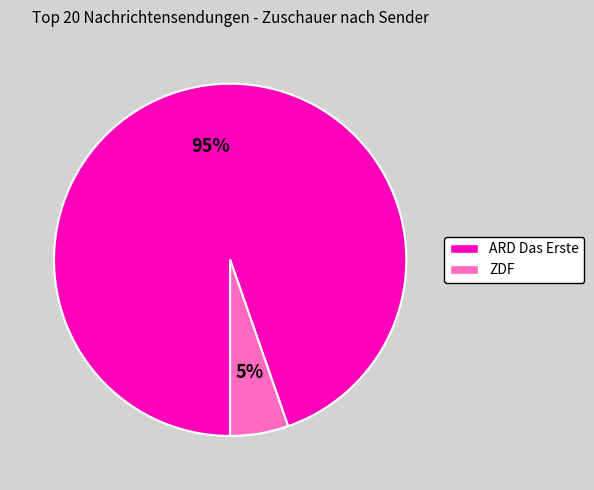

Is there any slice that represents more than half of the pie?

Yes